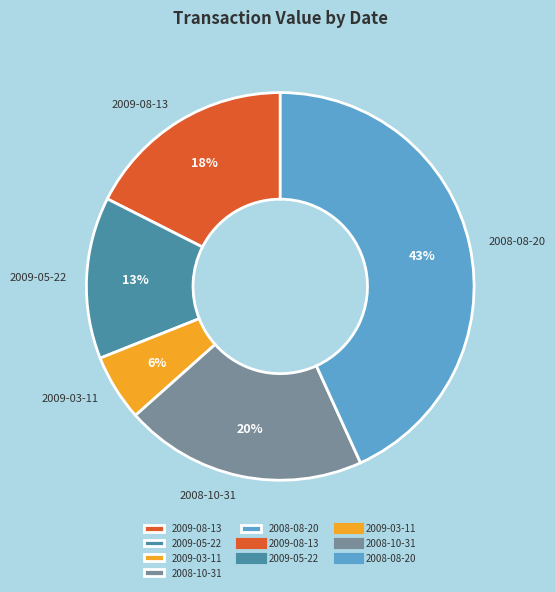

How many segments does this pie chart have?

5